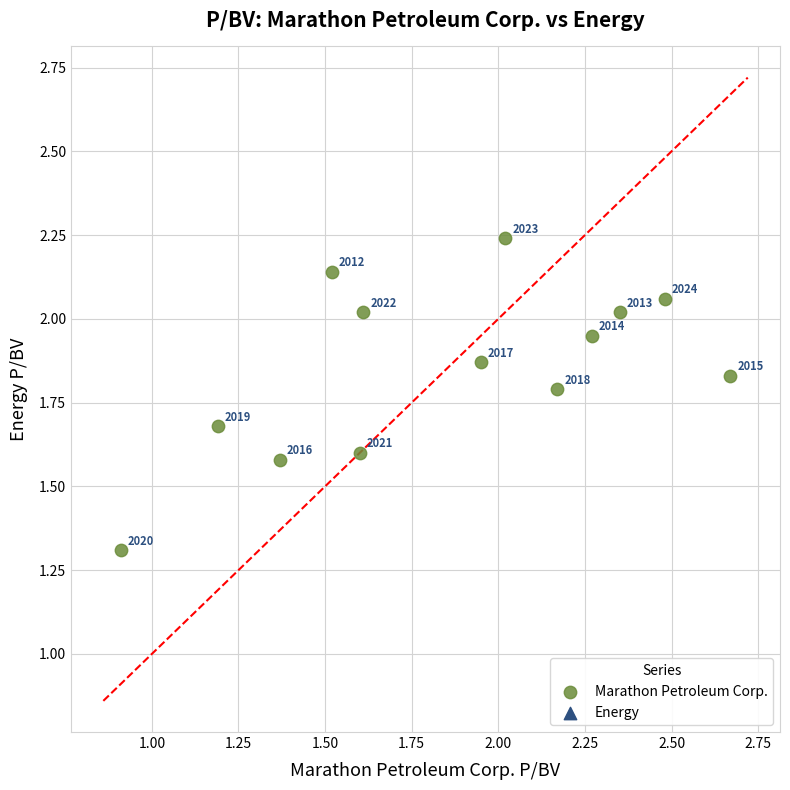

What is the range of Y values (max minus min)?

0.9